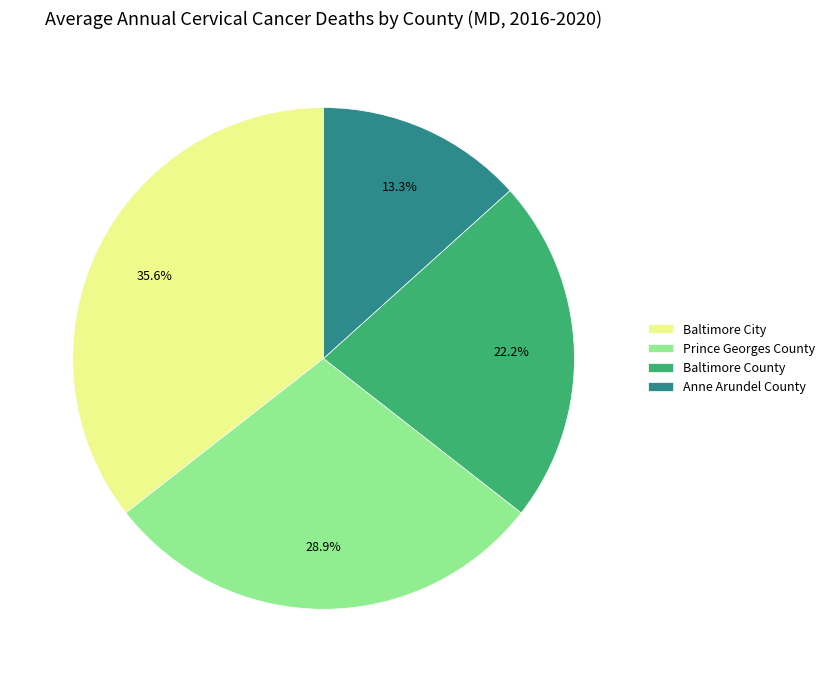

To the nearest percent, what is the difference between the Anne Arundel County and Prince Georges County slice percentages?

16%